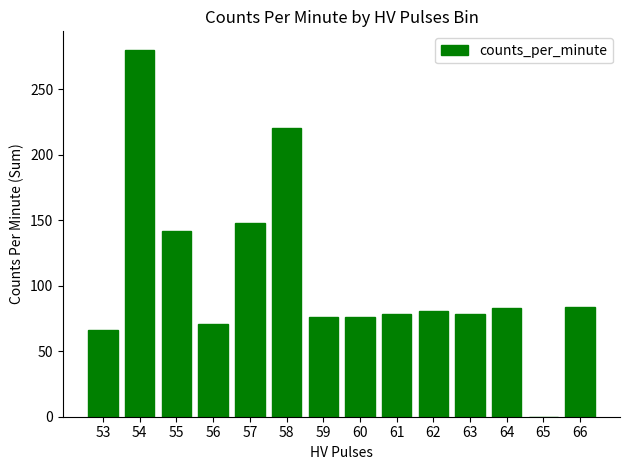

The chart shows a value of 83 at 55. True or false?

False